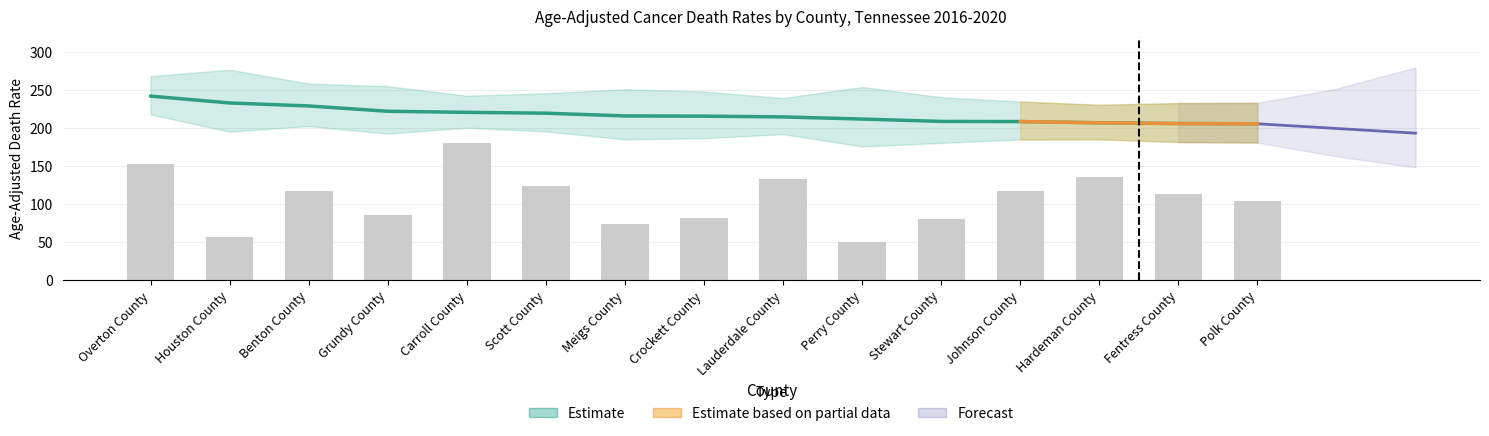

What is the label of the 11th bar from the left?

Stewart County